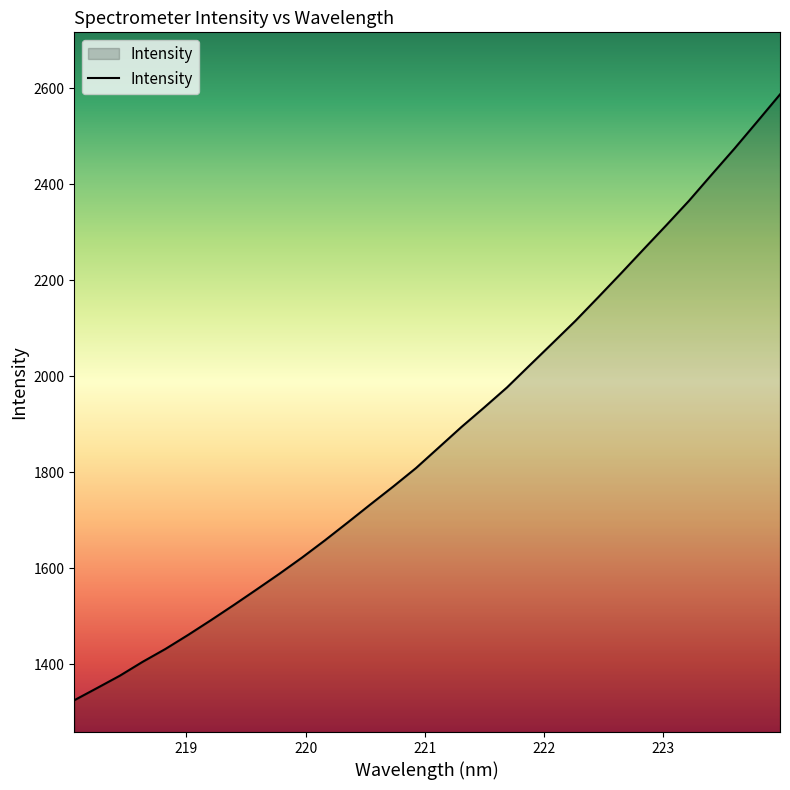

What is the difference between the maximum and minimum values?

1262.4